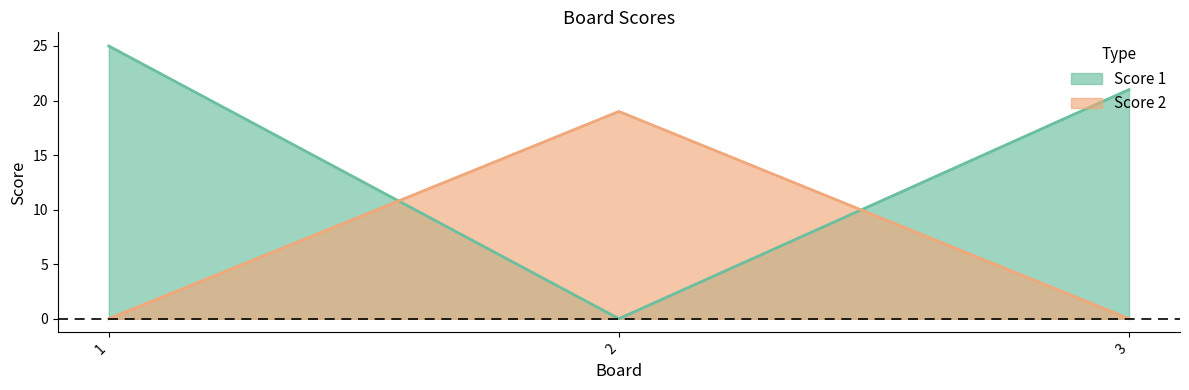

Does the chart display data point markers on the line(s)?

No